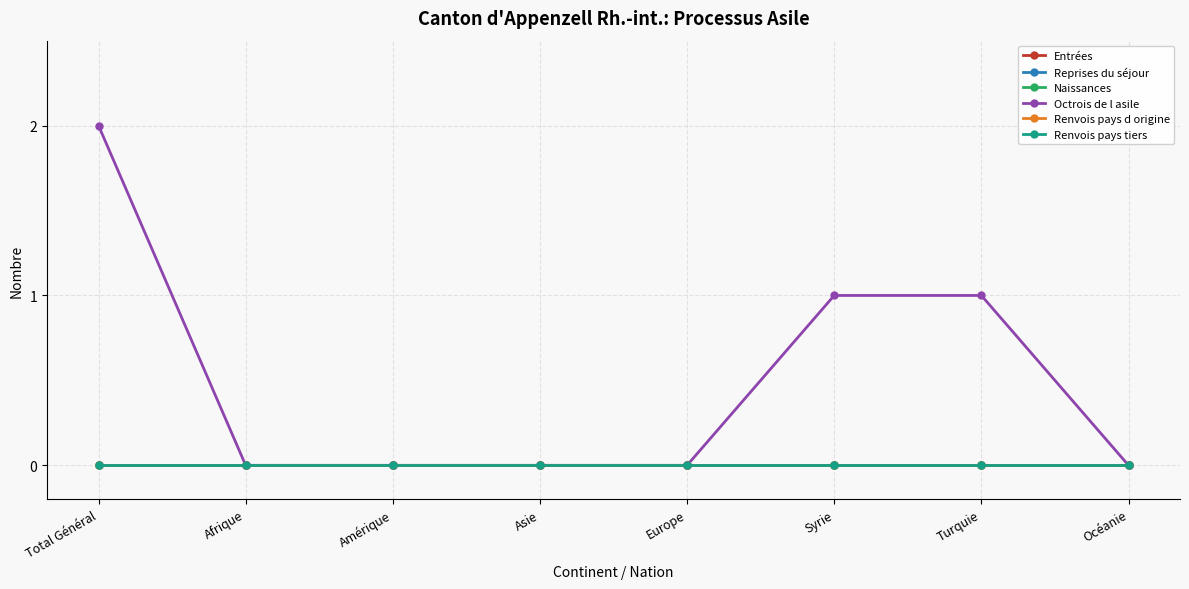

Is it true that Entrées equals 0 at Turquie?

True